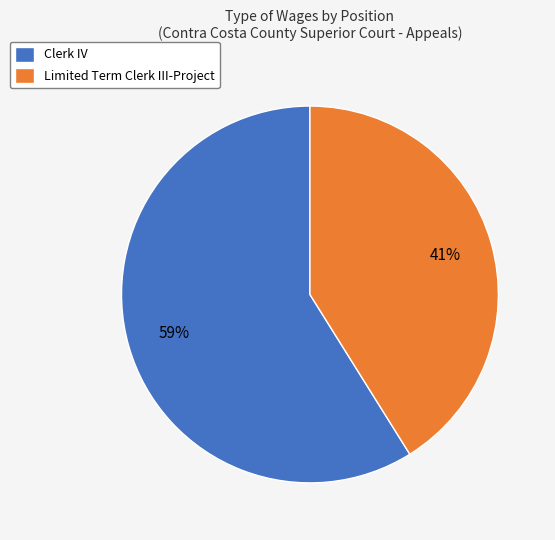

To the nearest percent, what portion does Limited Term Clerk III-Project represent?

41%